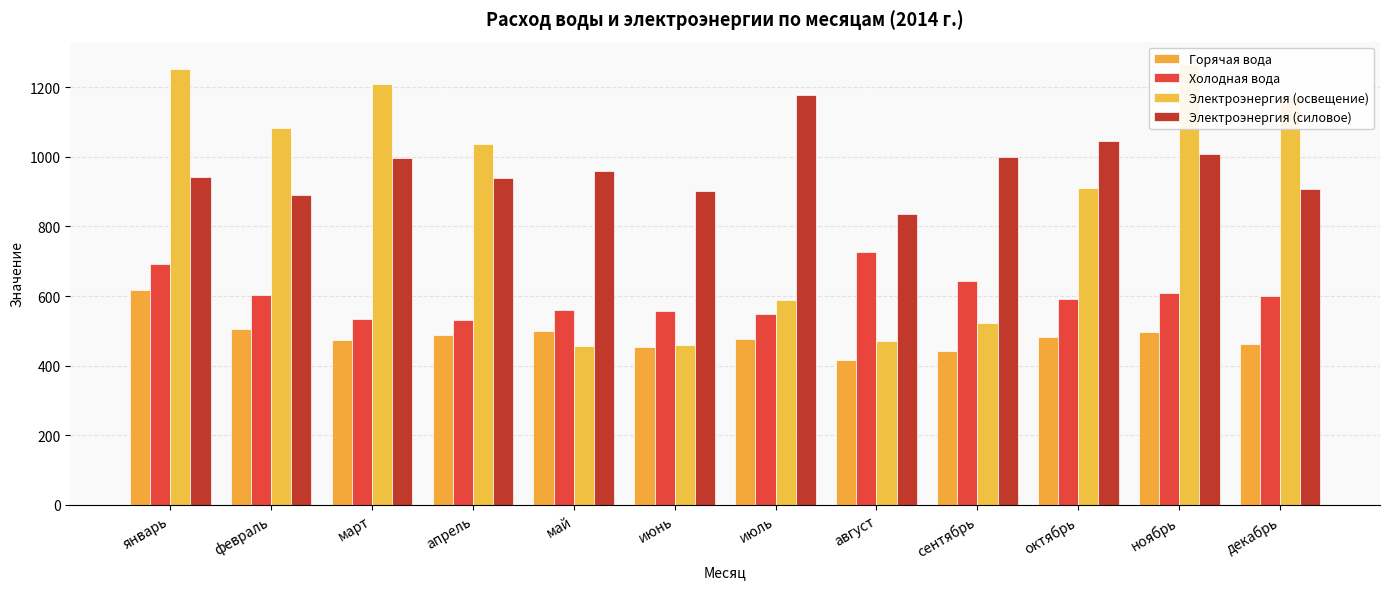

What is the value of the Электроэнергия (освещение) bar at the 7th from the left?

588